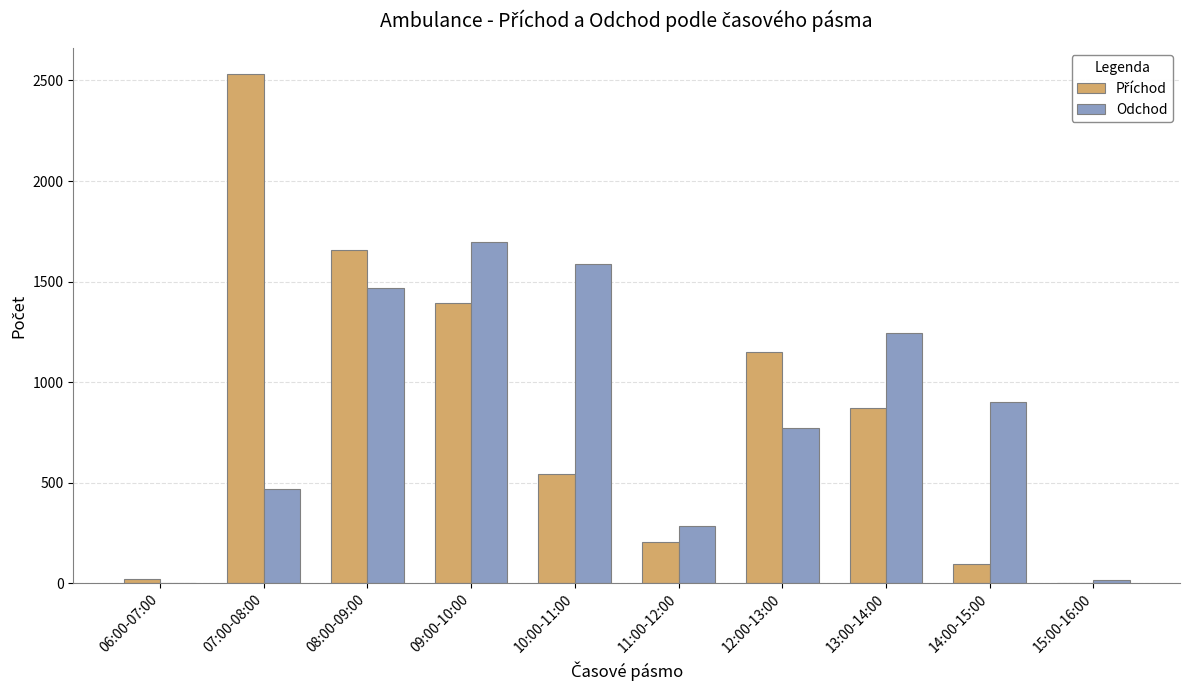

True or false: Odchod has a value of 2761 at 10:00-11:00.

False